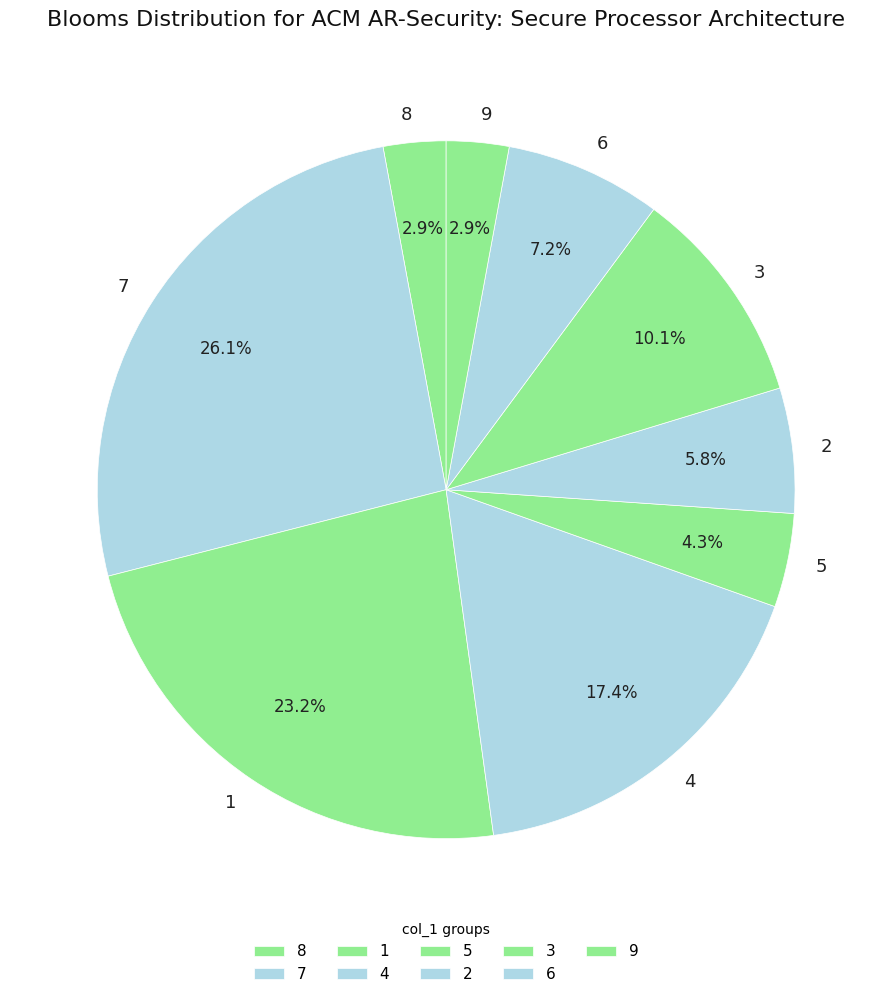

Count the number of slices in the pie.

9